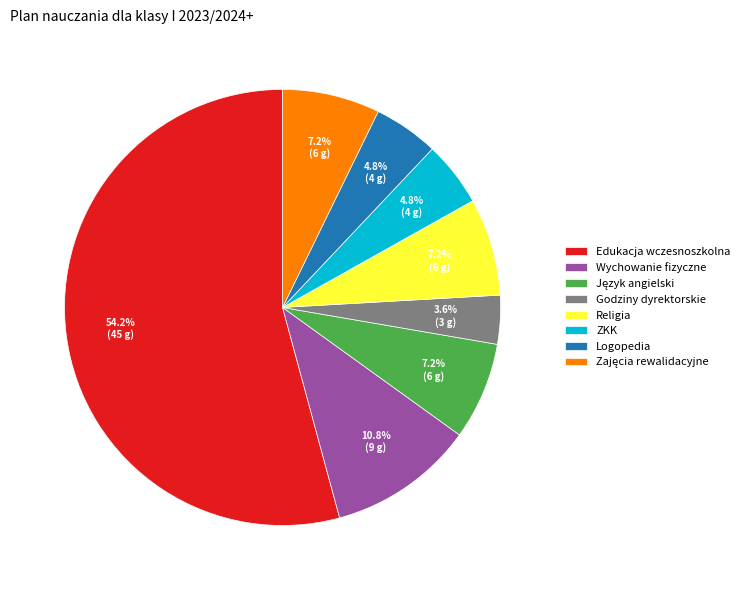

Is it true that Religia is 7% of the pie?

True